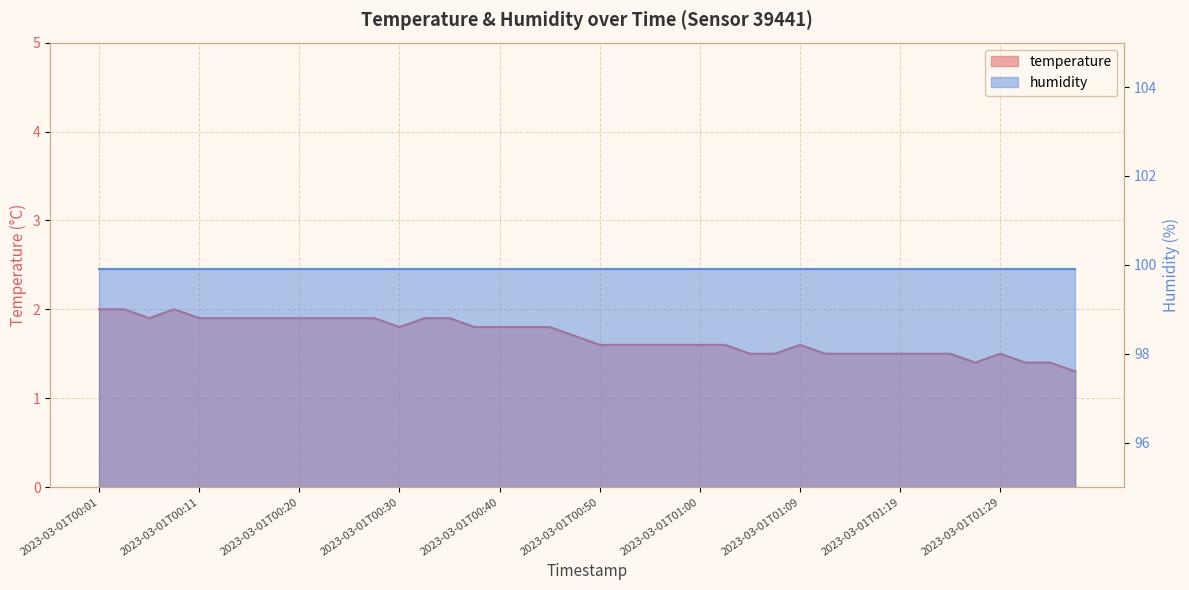

Rank the categories by value from highest to lowest.

2023-03-01T00:01, 2023-03-01T00:03, 2023-03-01T00:08, 2023-03-01T00:05, 2023-03-01T00:11, 2023-03-01T00:13, 2023-03-01T00:15, 2023-03-01T00:18, 2023-03-01T00:20, 2023-03-01T00:23, 2023-03-01T00:25, 2023-03-01T00:28, 2023-03-01T00:33, 2023-03-01T00:35, 2023-03-01T00:30, 2023-03-01T00:37, 2023-03-01T00:40, 2023-03-01T00:43, 2023-03-01T00:45, 2023-03-01T00:47, 2023-03-01T00:50, 2023-03-01T00:52, 2023-03-01T00:55, 2023-03-01T00:57, 2023-03-01T01:00, 2023-03-01T01:02, 2023-03-01T01:09, 2023-03-01T01:04, 2023-03-01T01:07, 2023-03-01T01:12, 2023-03-01T01:14, 2023-03-01T01:17, 2023-03-01T01:19, 2023-03-01T01:21, 2023-03-01T01:24, 2023-03-01T01:29, 2023-03-01T01:26, 2023-03-01T01:31, 2023-03-01T01:34, 2023-03-01T01:36